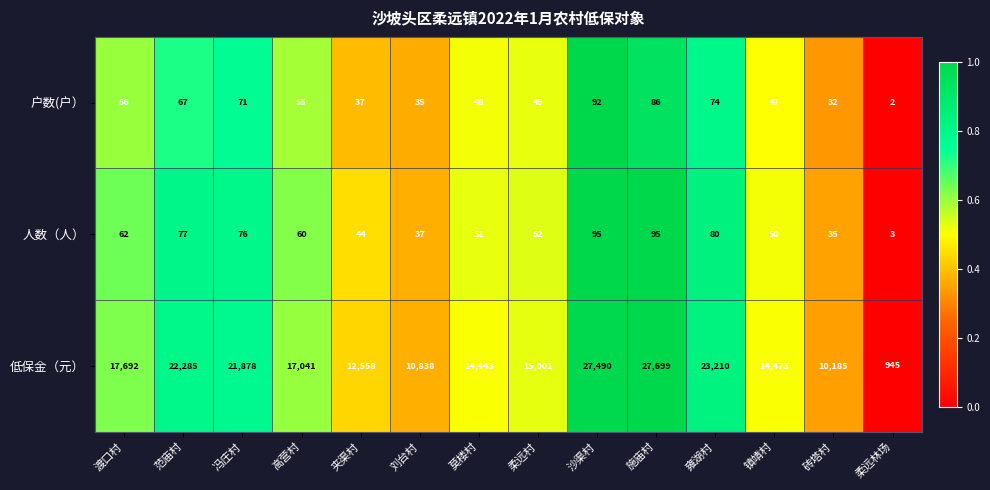

How many distinct data groups are displayed?

3